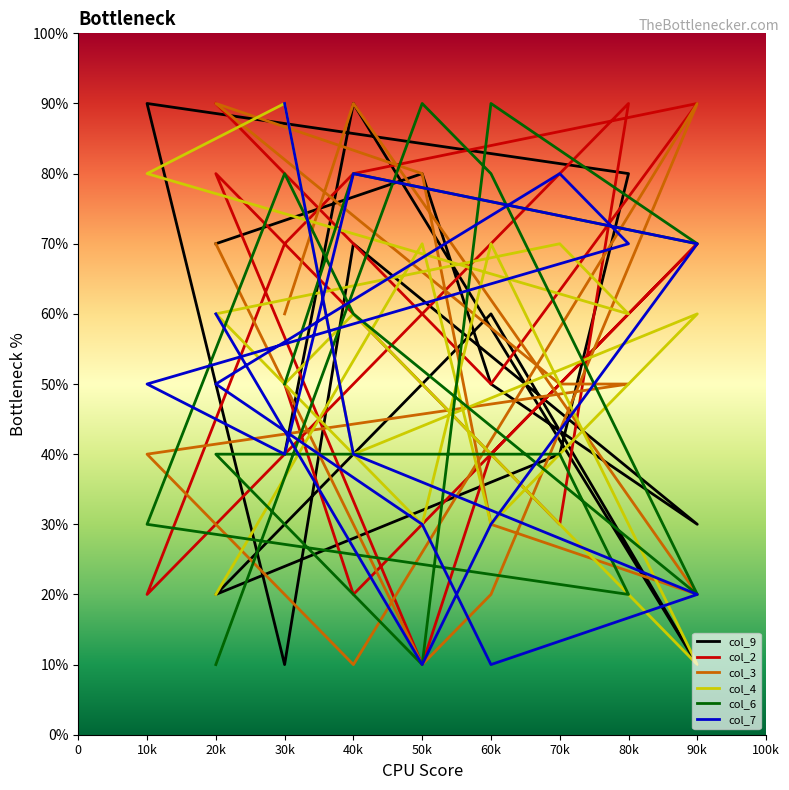

Which series has the largest range (max minus min)?

col_9